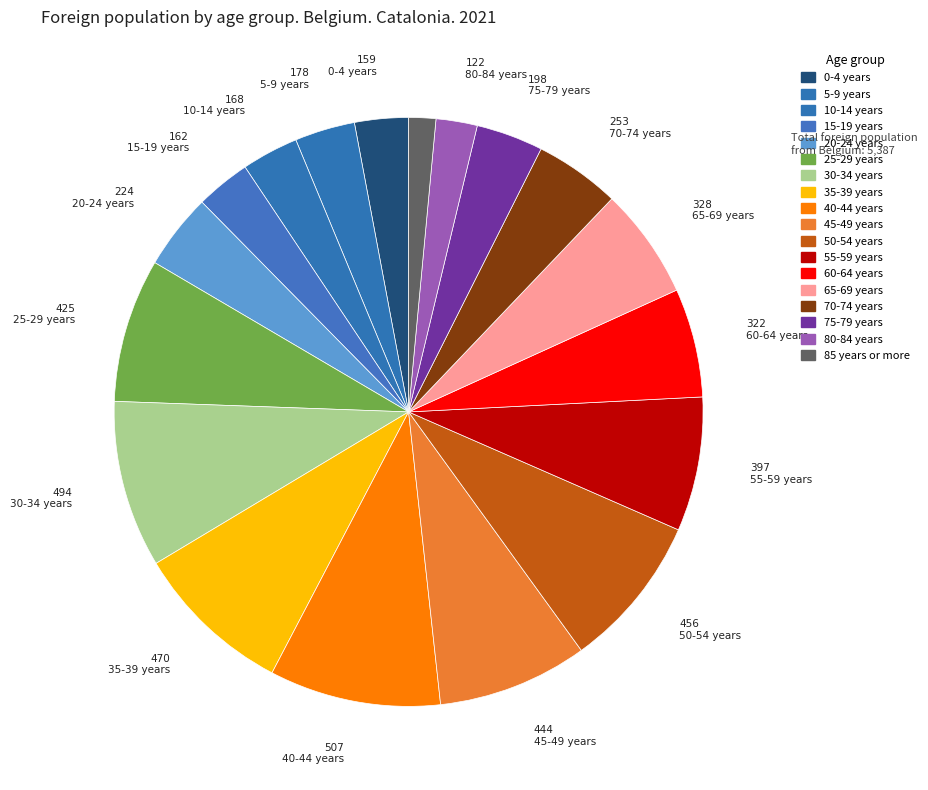

What is the total percentage of 60-64 years and 55-59 years?

13.3%